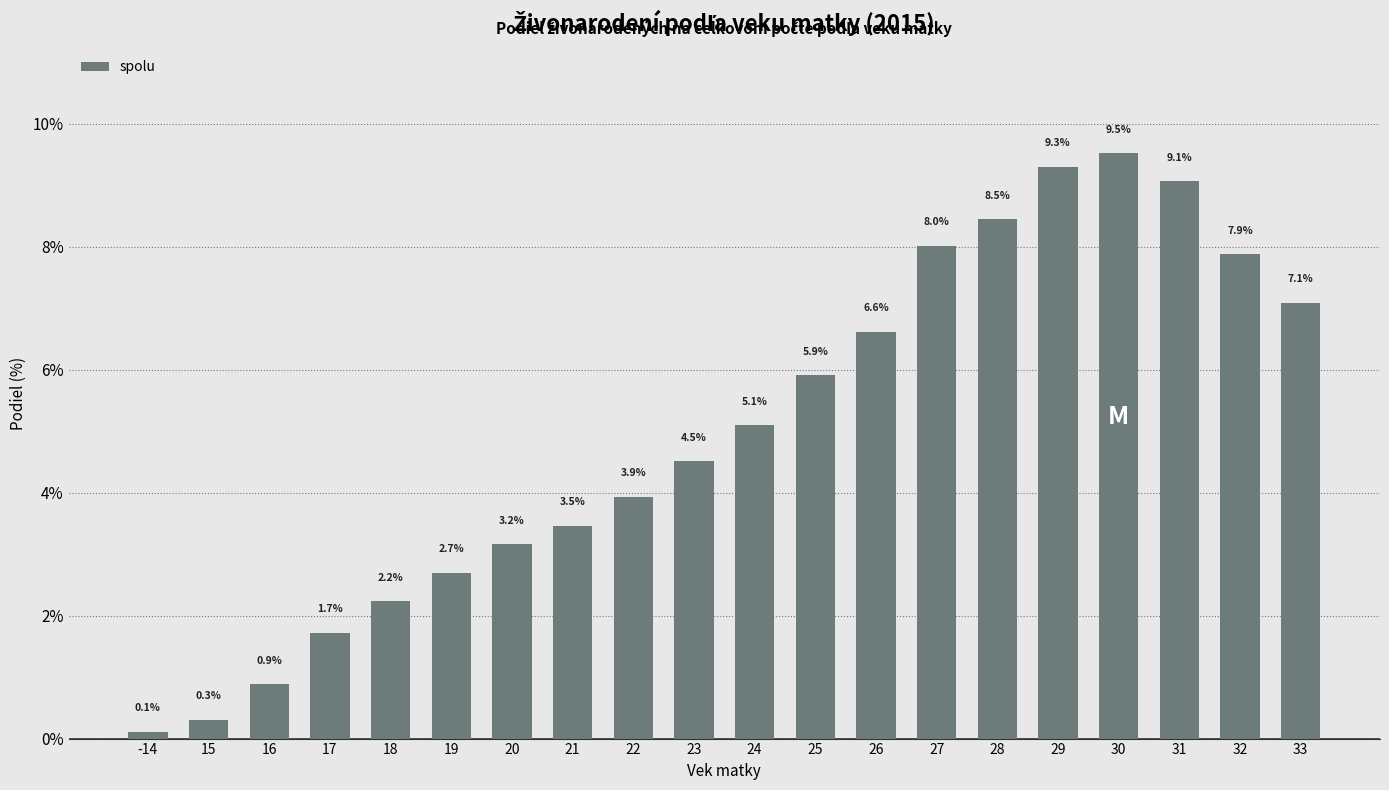

What value does the data have at 27?

8.0